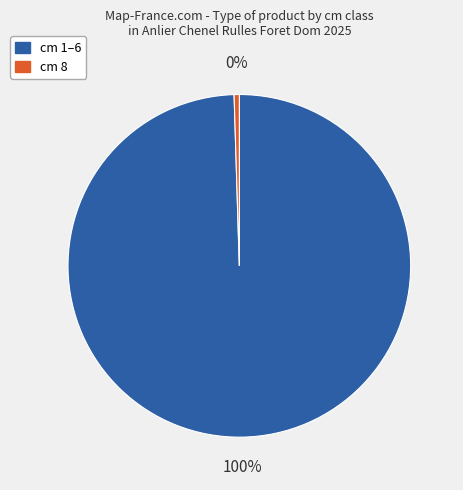

To the nearest percent, what is the average slice percentage?

50%